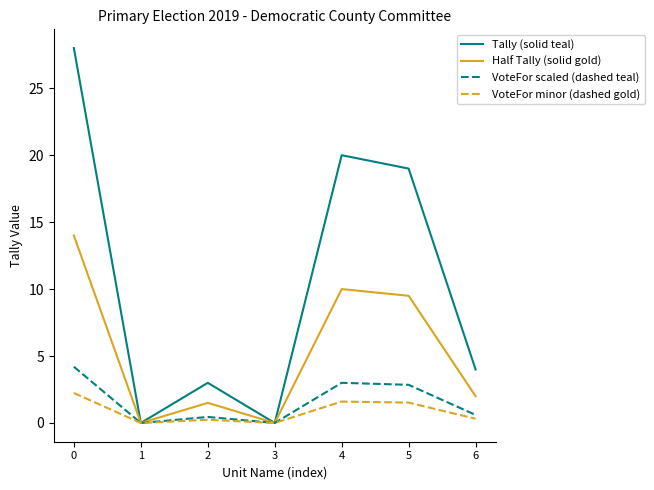

Does the chart display data point markers on the line(s)?

No